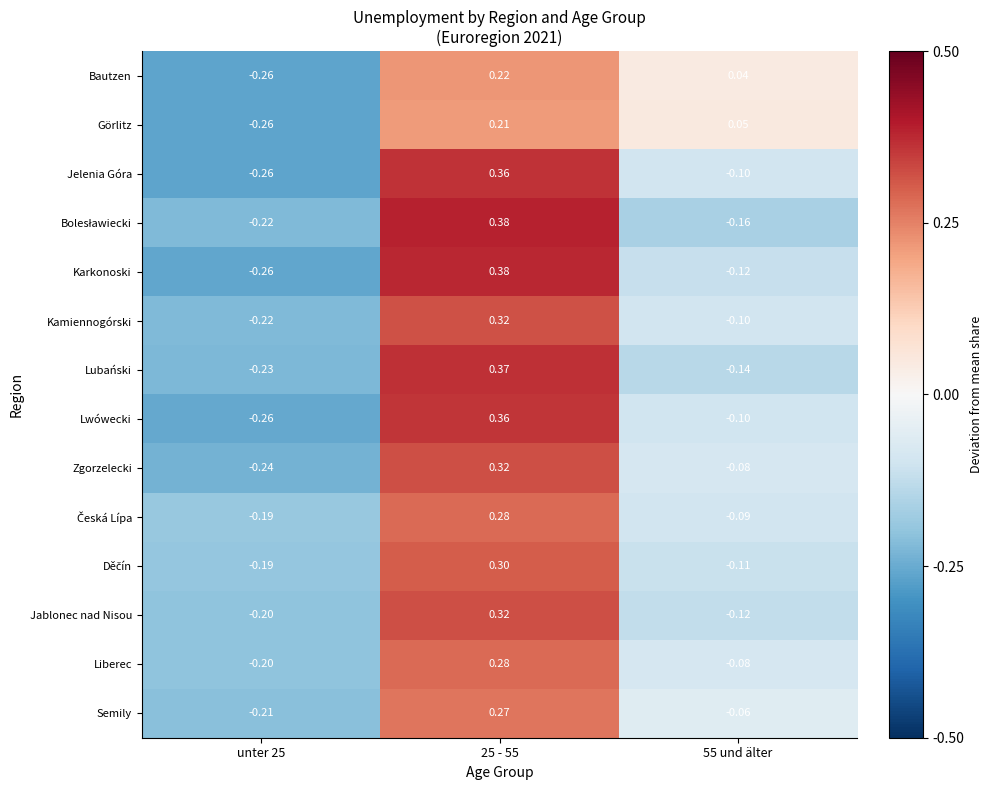

Is the value of Jelenia Góra at 55 und älter greater than the value of Liberec at 25 - 55?

No